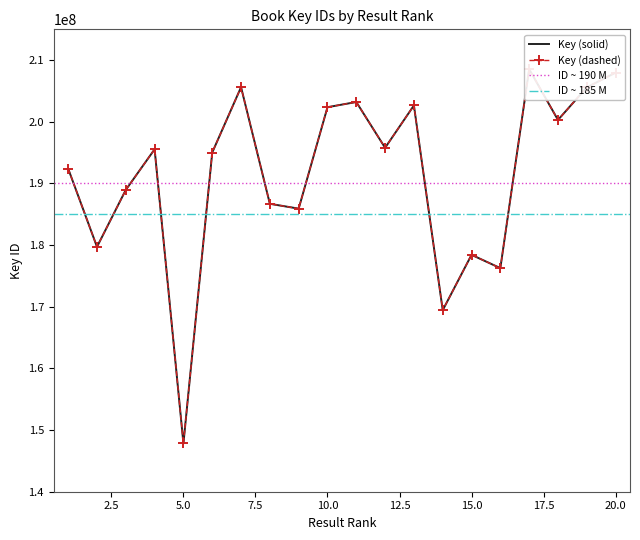

Where is the first local maximum for Key (dashed)?

4